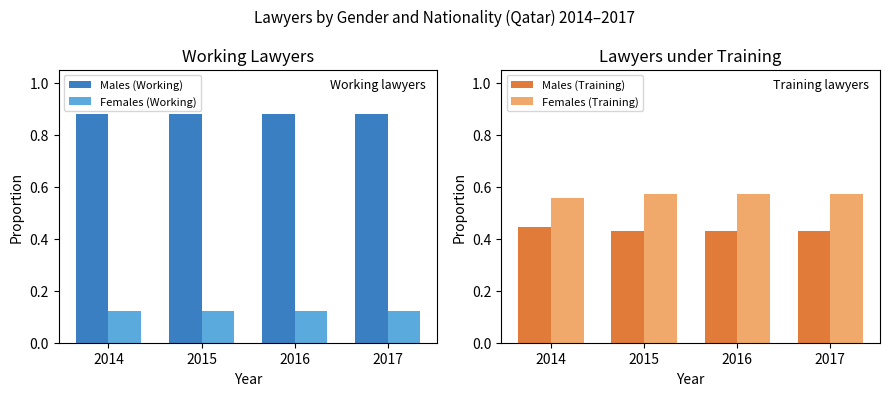

True or false: Females (Training) has a value of 0.6 at 2017.

True